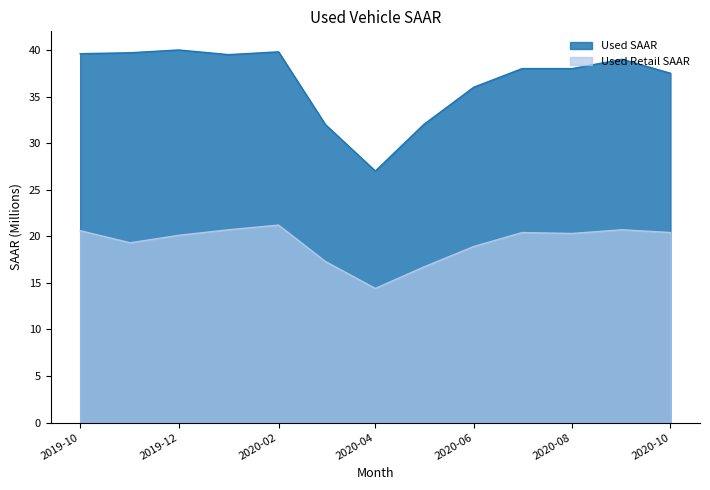

What is the greatest value displayed?

40.0